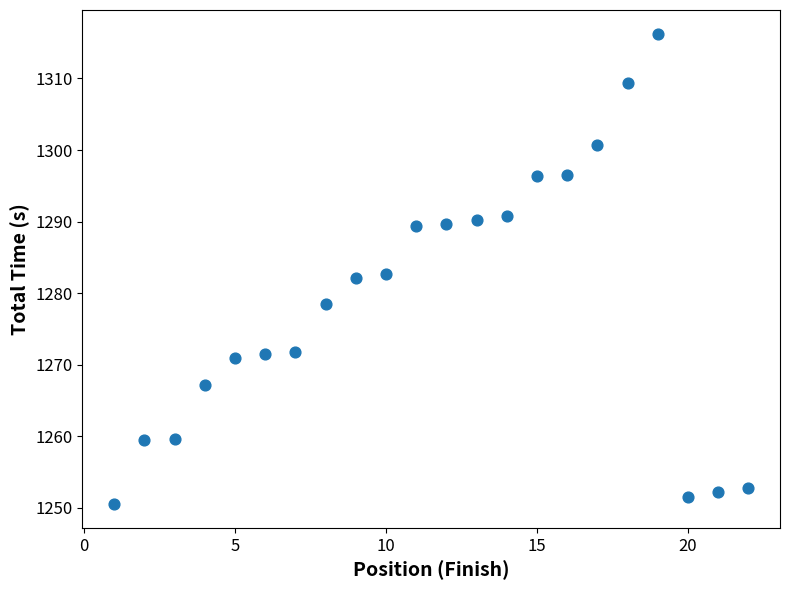

What is the range of X values (max minus min)?

21.0